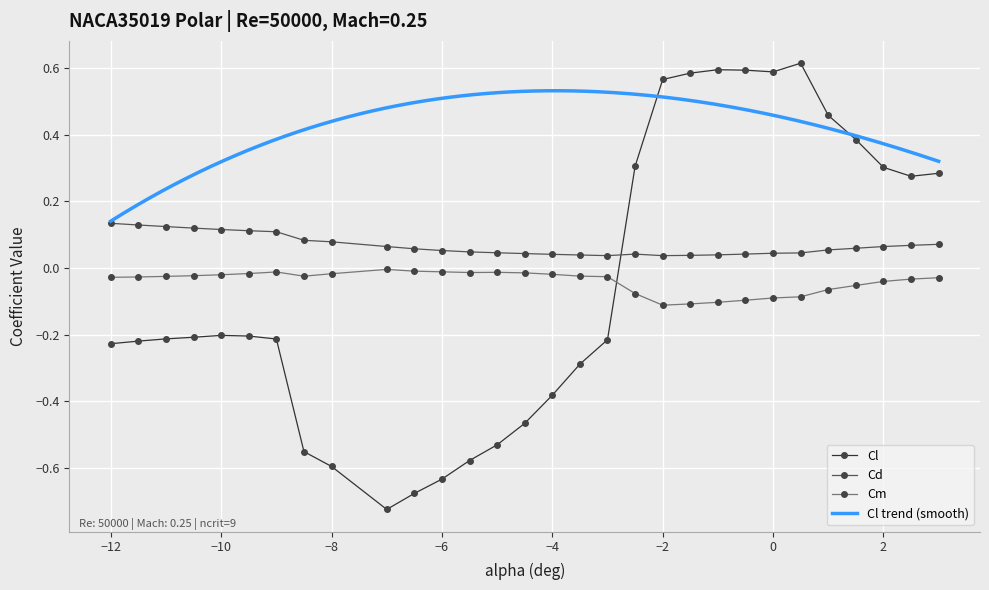

True or false: Cm and Cl intersect in this chart.

True